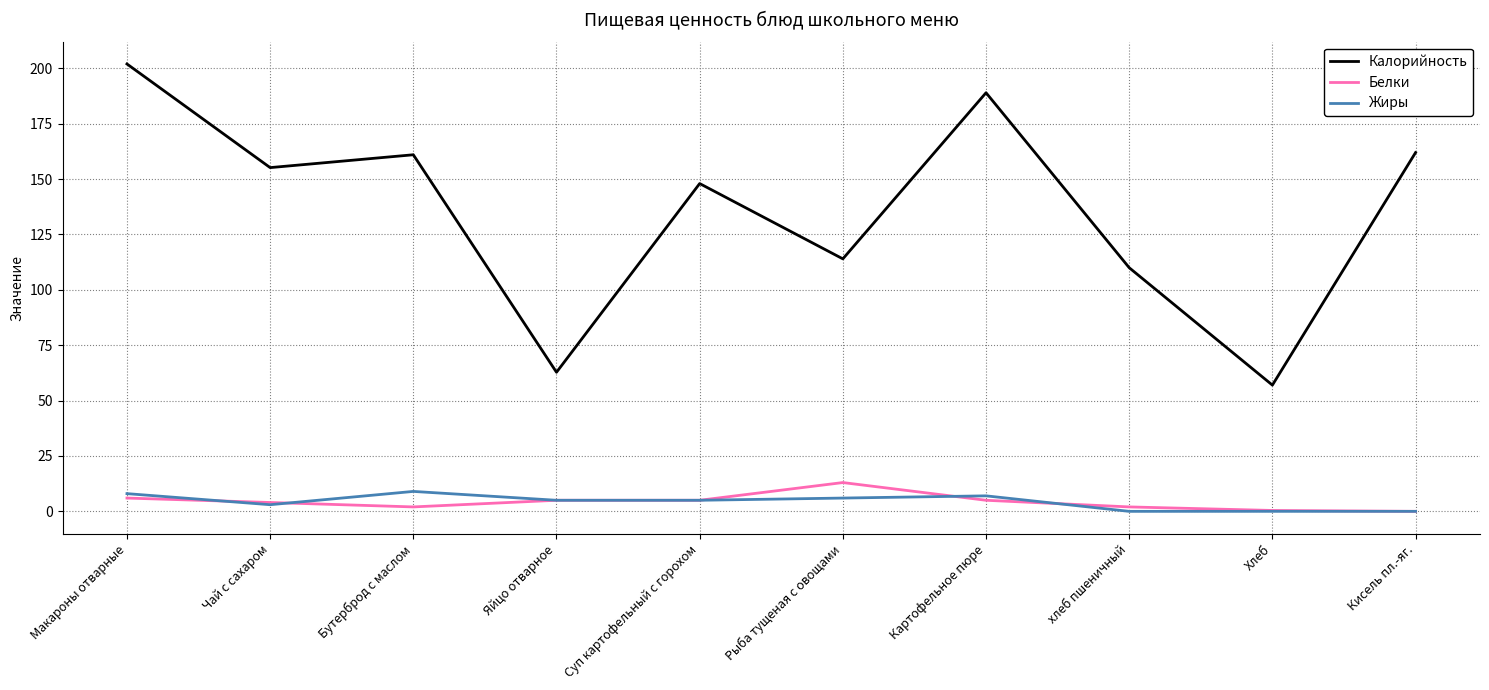

True or false: Калорийность and Белки intersect in this chart.

False